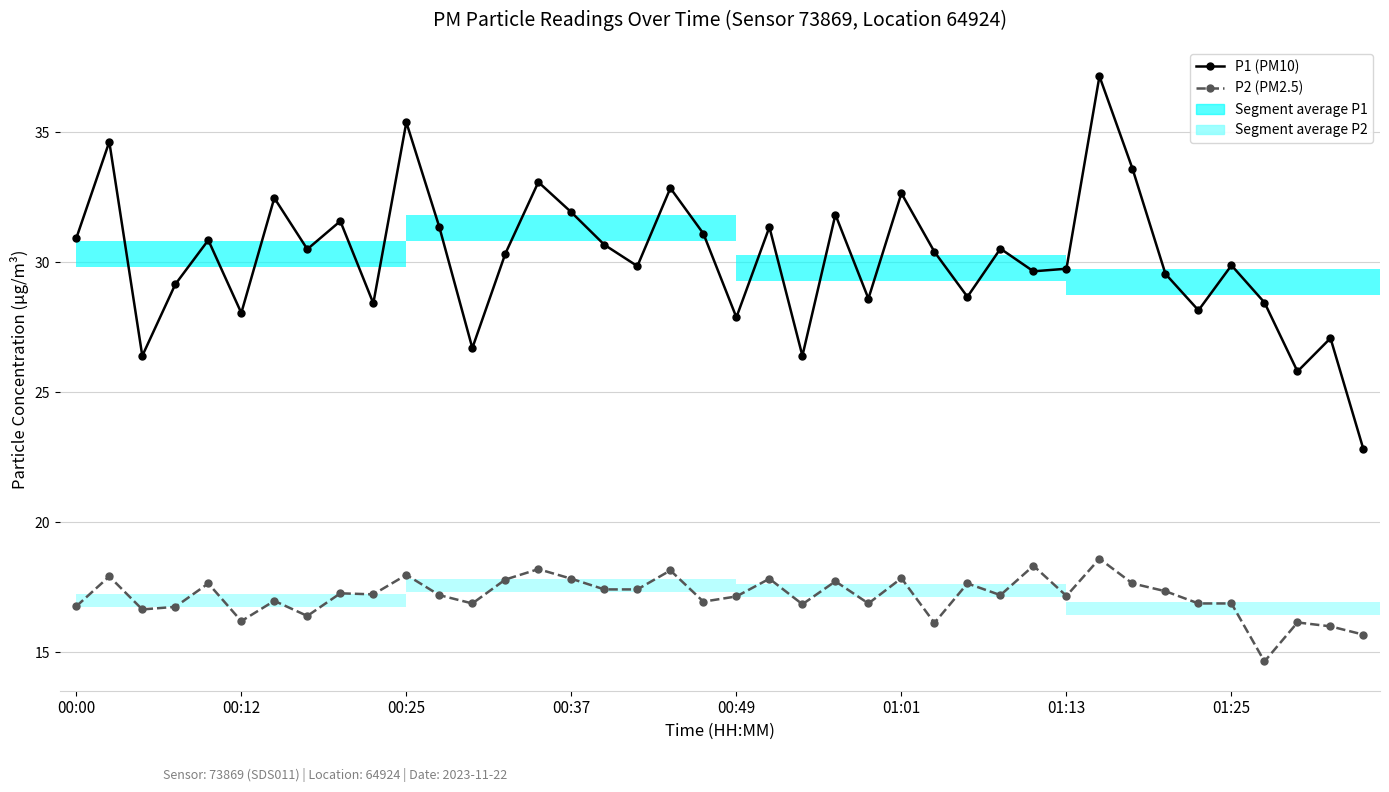

What is the difference between the maximum and minimum values in the P2 series?

4.0